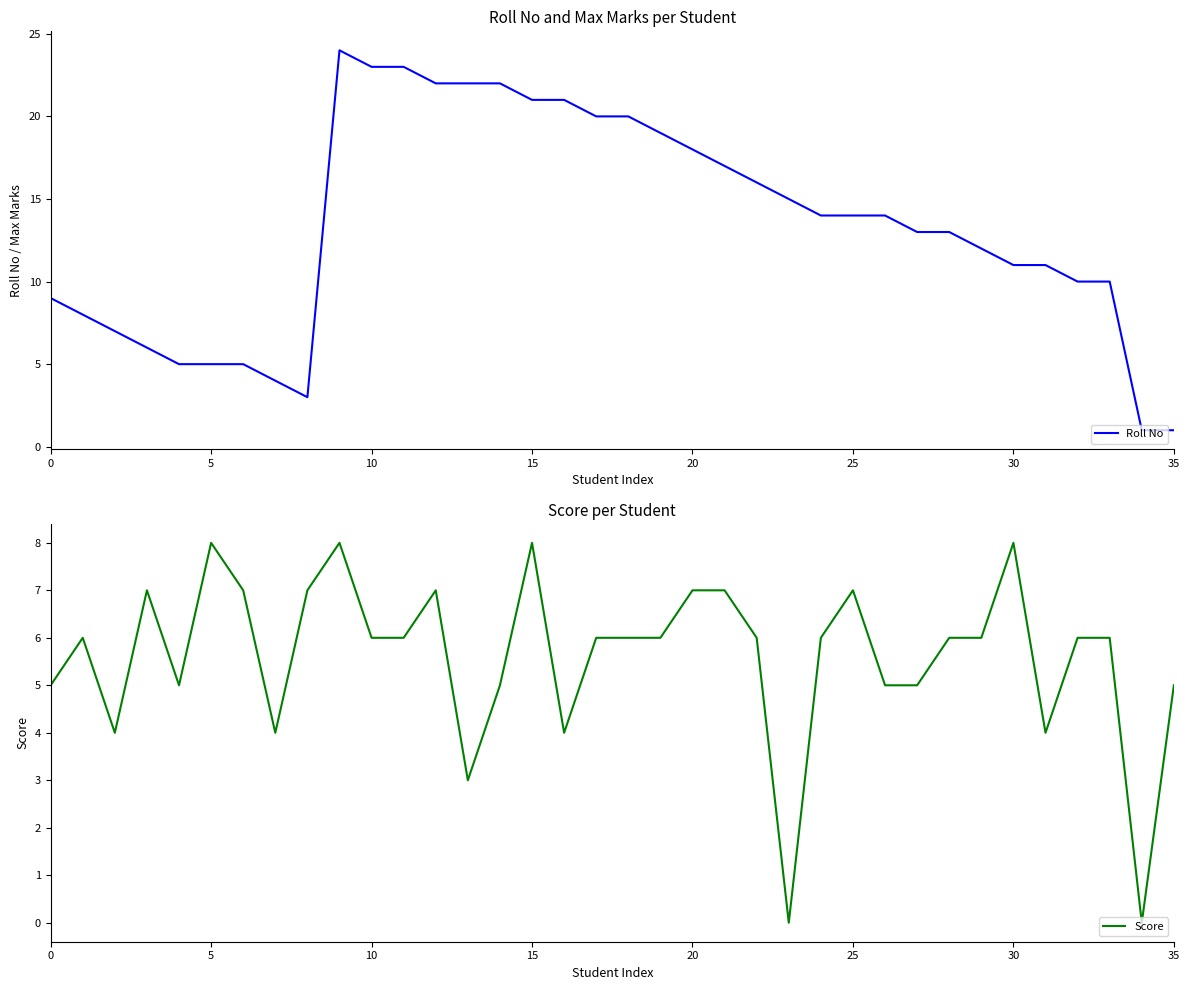

Which series has the widest spread of values?

Roll No